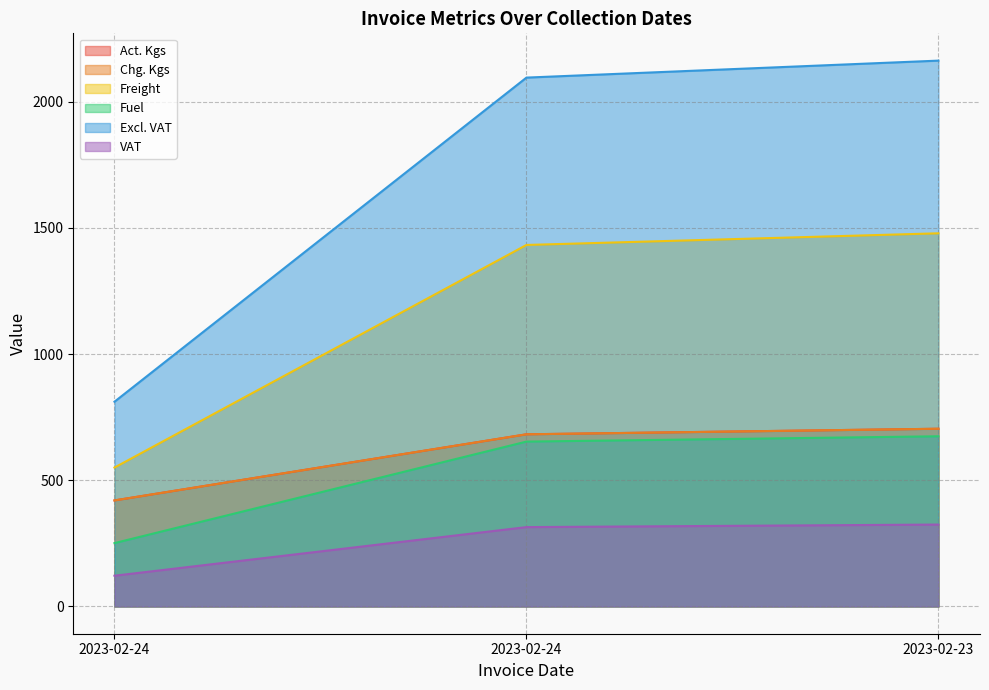

What are all the series names shown in the legend?

Act. Kgs, Chg. Kgs, Freight, Fuel, Excl. VAT, VAT